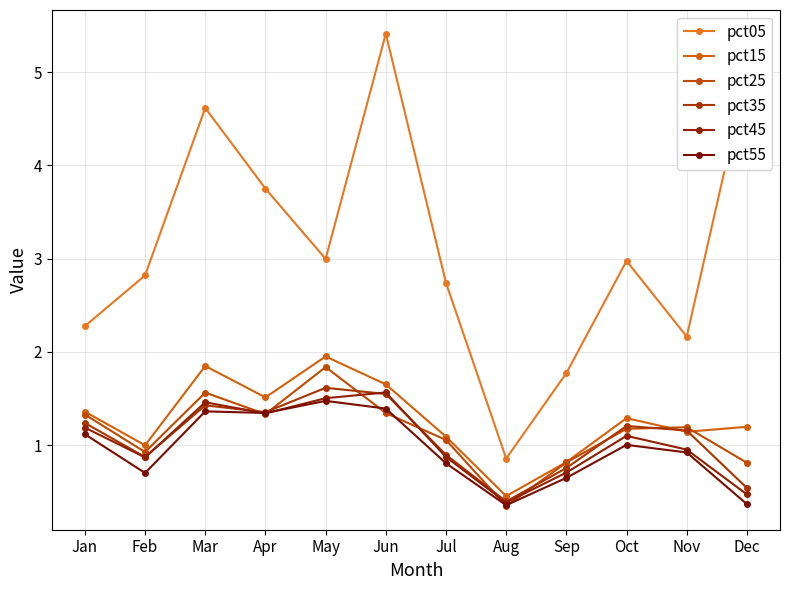

Which category has the highest value in the pct05 series?

Jun